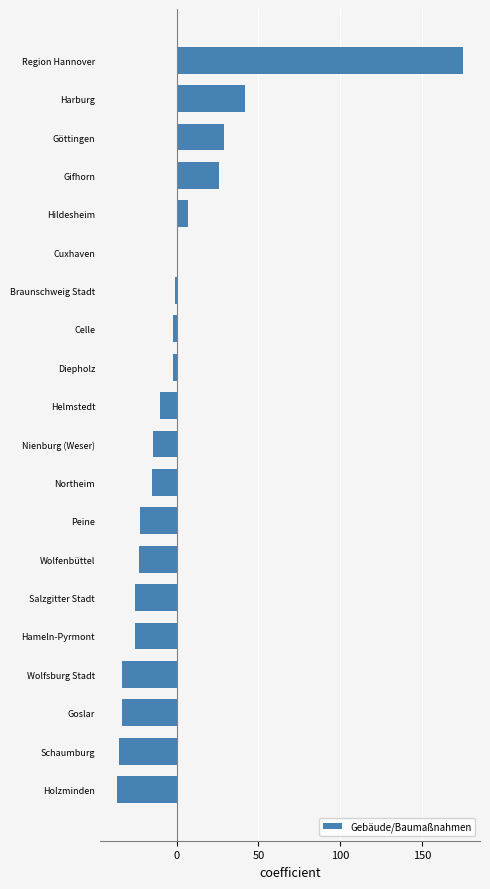

What is the difference between the values at Hildesheim and Peine?

29.0